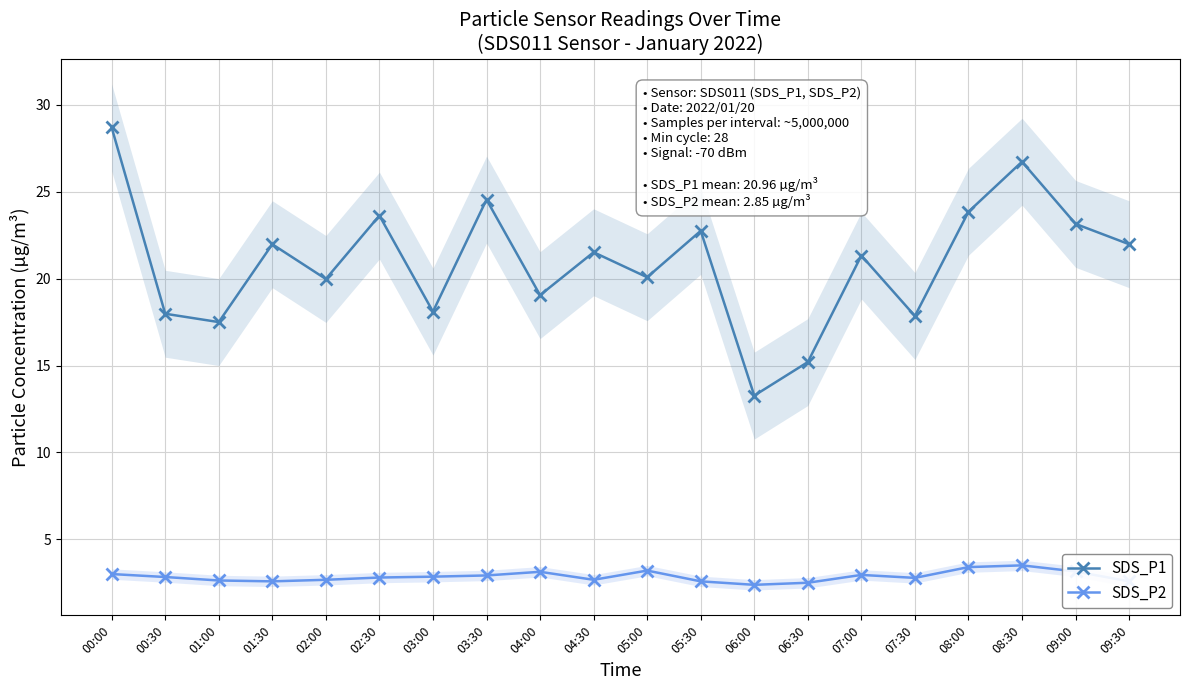

At 04:00, list the series in order from largest to smallest.

SDS_P1, SDS_P2